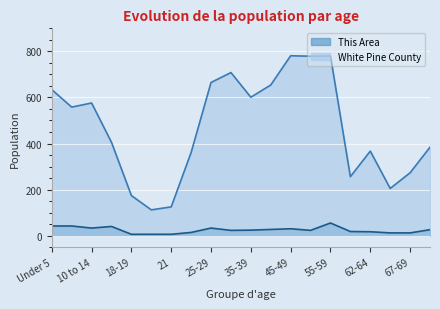

What is the spread (max minus min) of values at 21?

119